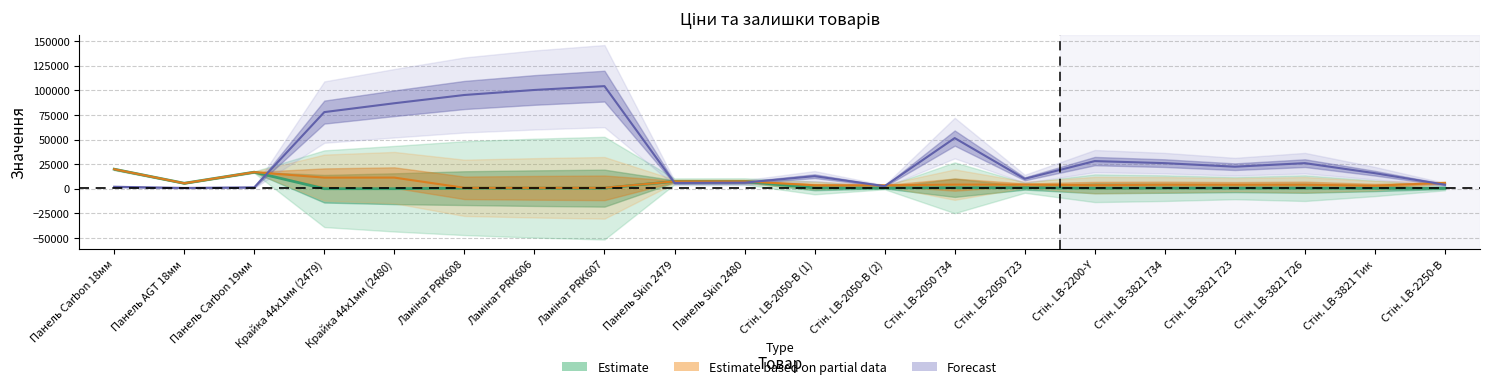

True or false: Ціна has more than 2 interior local peaks.

False